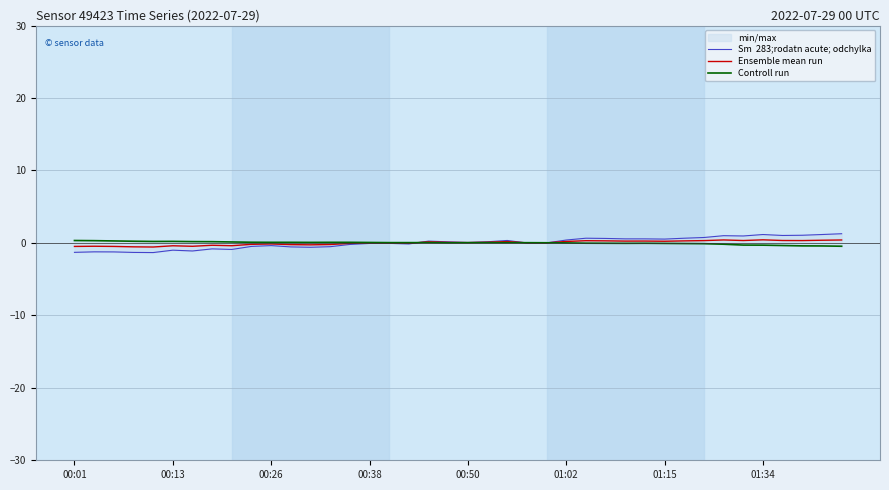

What is the lowest value of the Controll run series?

-0.5